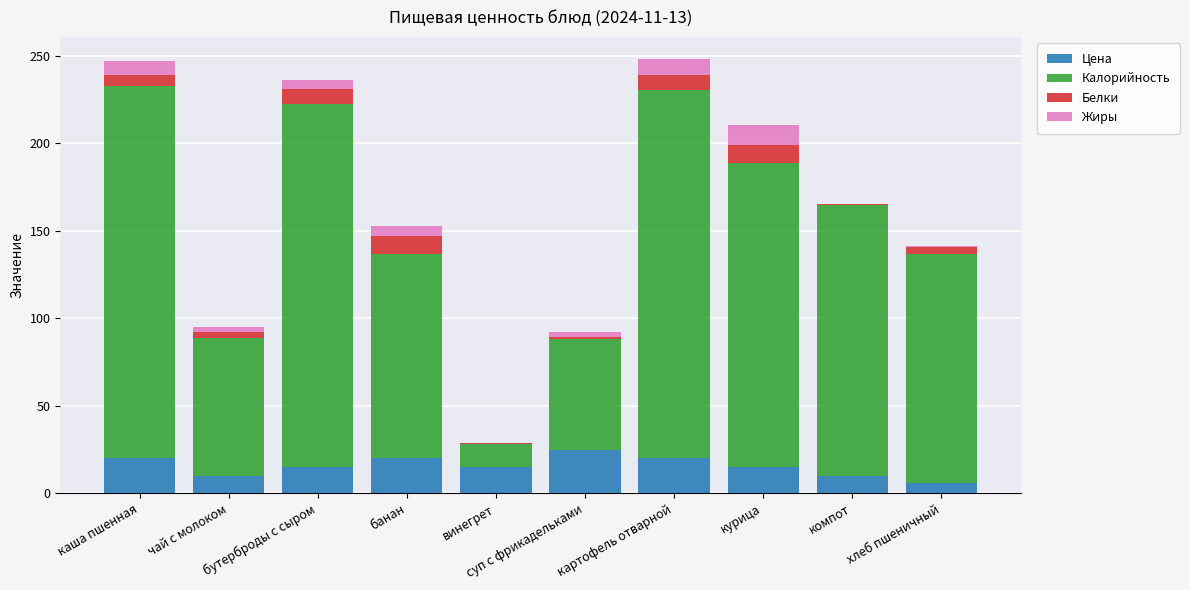

The Цена series shows 10.0 at чай с молоком. True or false?

True